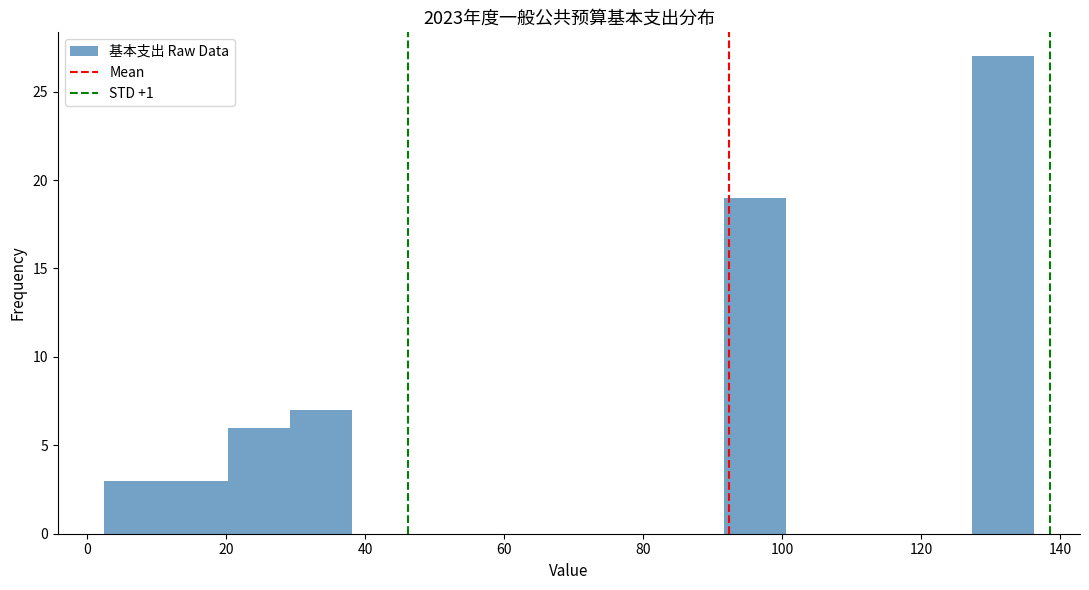

How tall is the bar that spans 2 to 12 on the x-axis? Neither the bar edges nor the heights are printed on the chart, so give them approximately, as read against the axes.

3